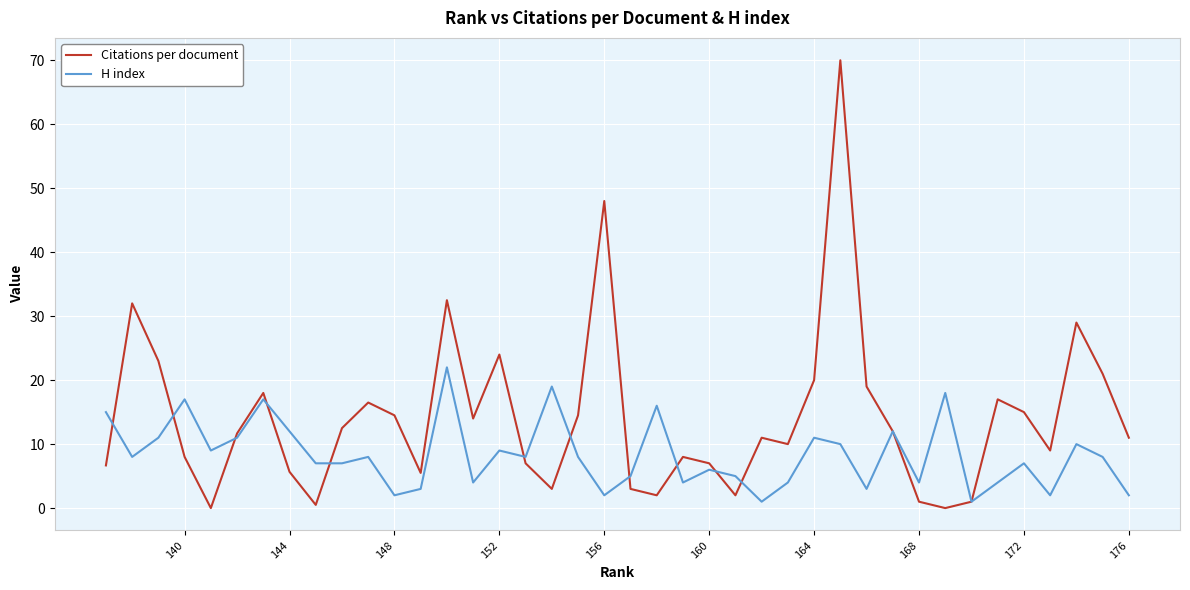

Which series has the widest spread of values?

Citations per document